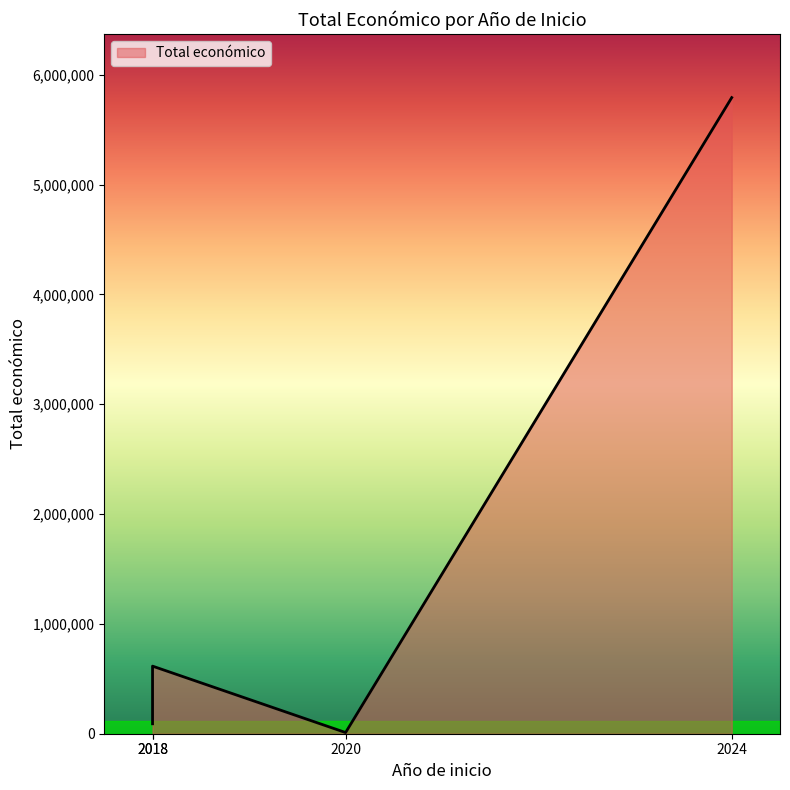

What is the value of the 4th point from the left?

5792221